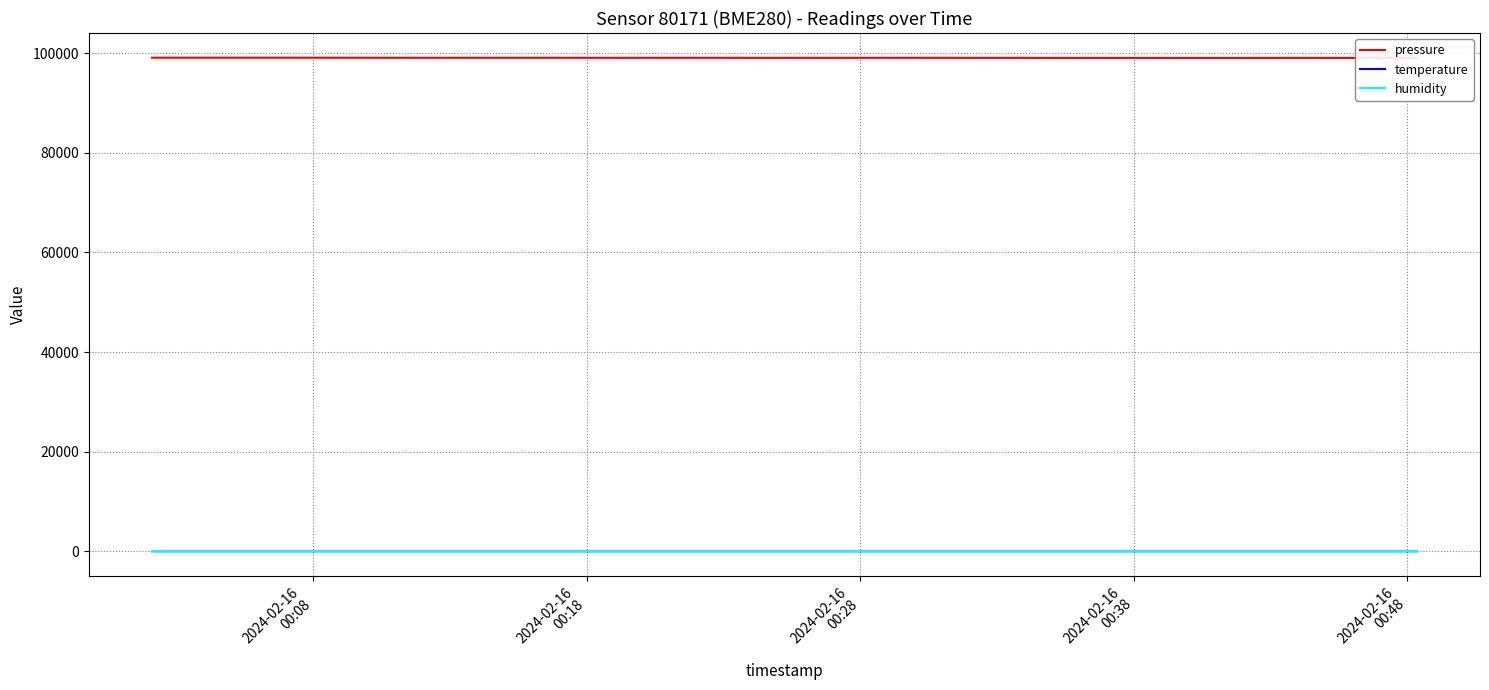

Which series has the largest range (max minus min)?

pressure